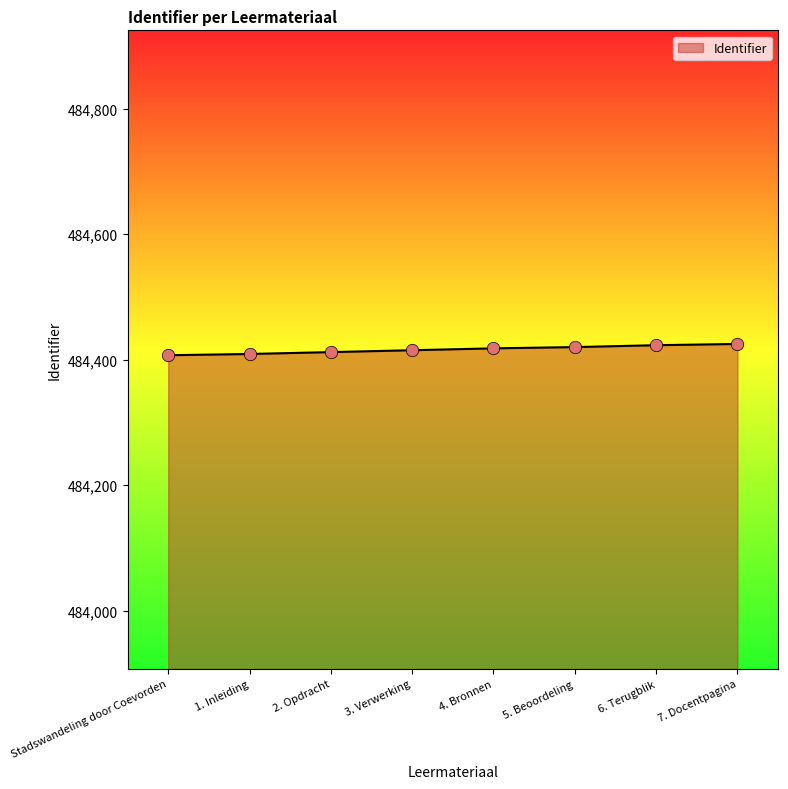

Between 1. Inleiding and 7. Docentpagina, which is larger?

7. Docentpagina